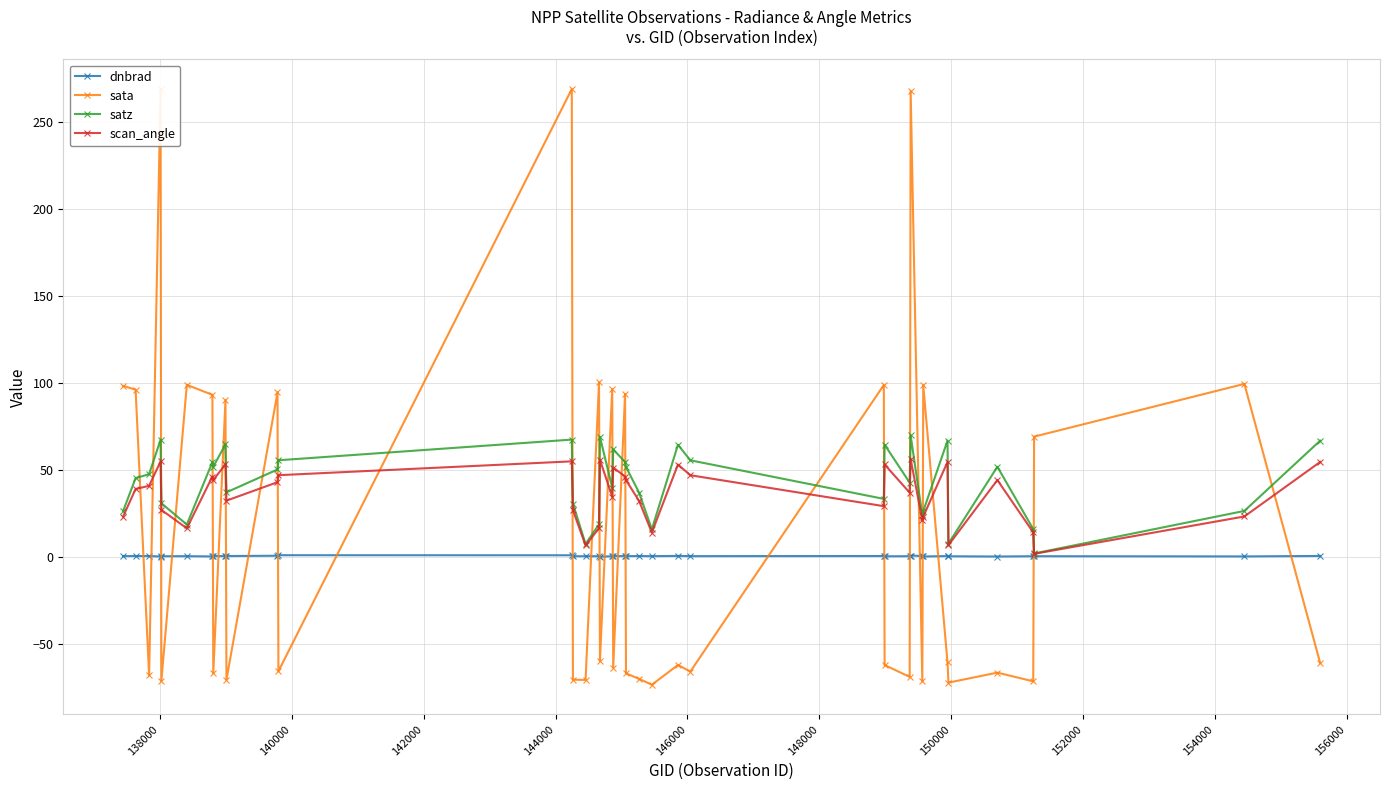

How many intersections are there between sata and satz?

25